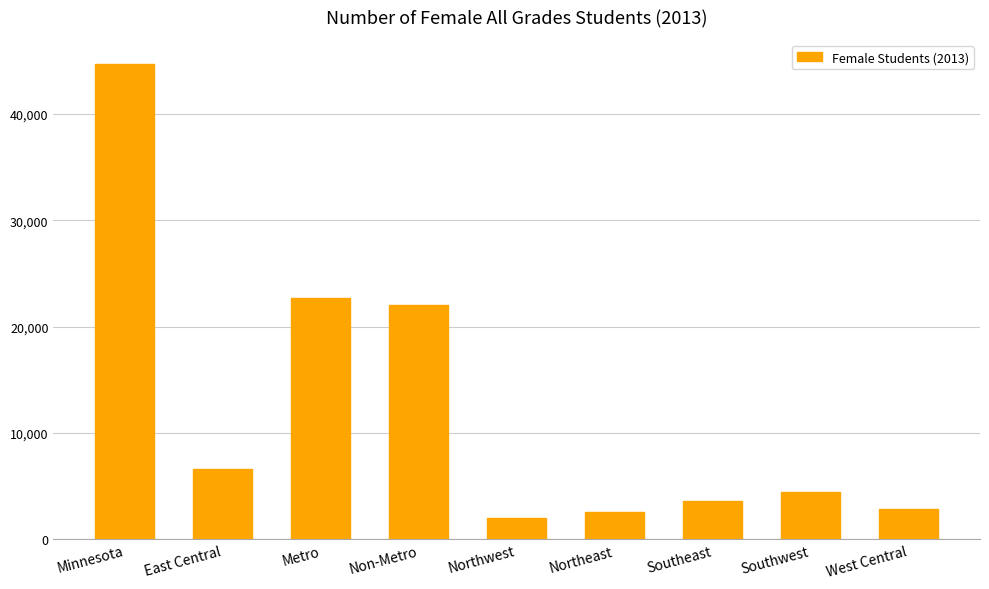

What is the average value?

12387